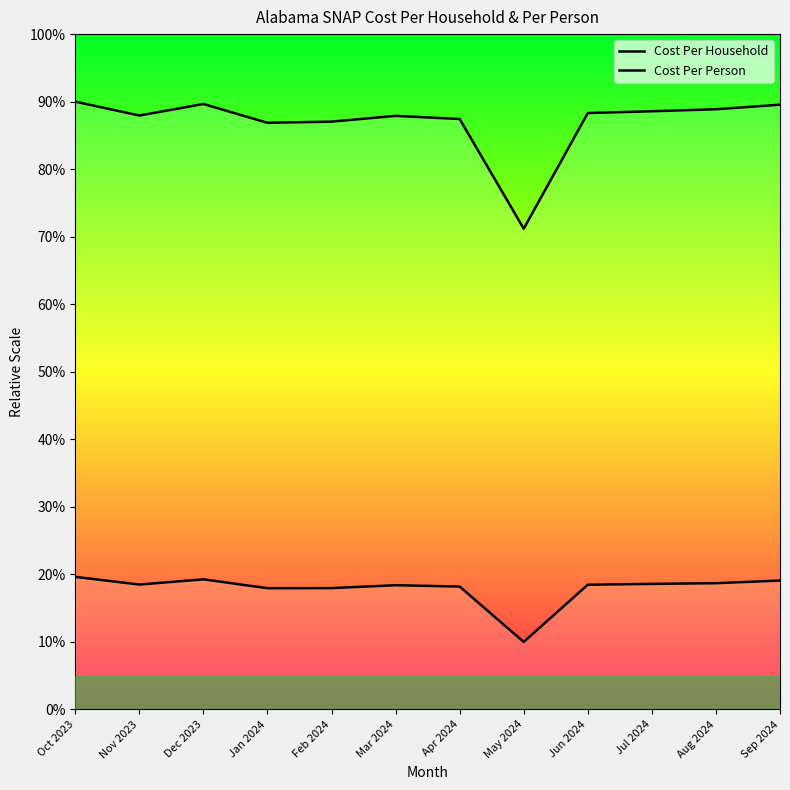

What position from the left is Sep 2024?

12